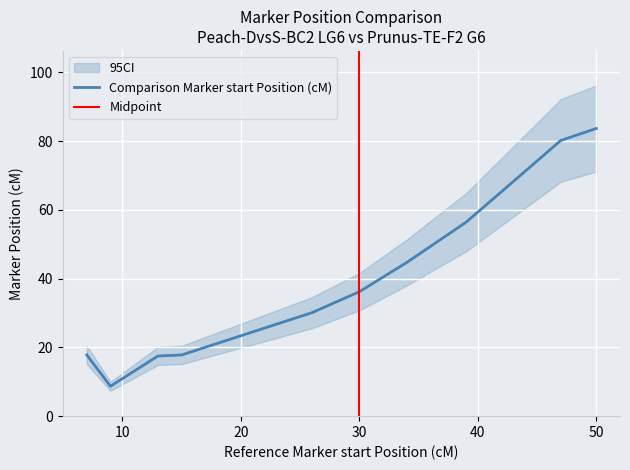

What is the maximum value for Comparison Marker start Position (cM)?

83.7